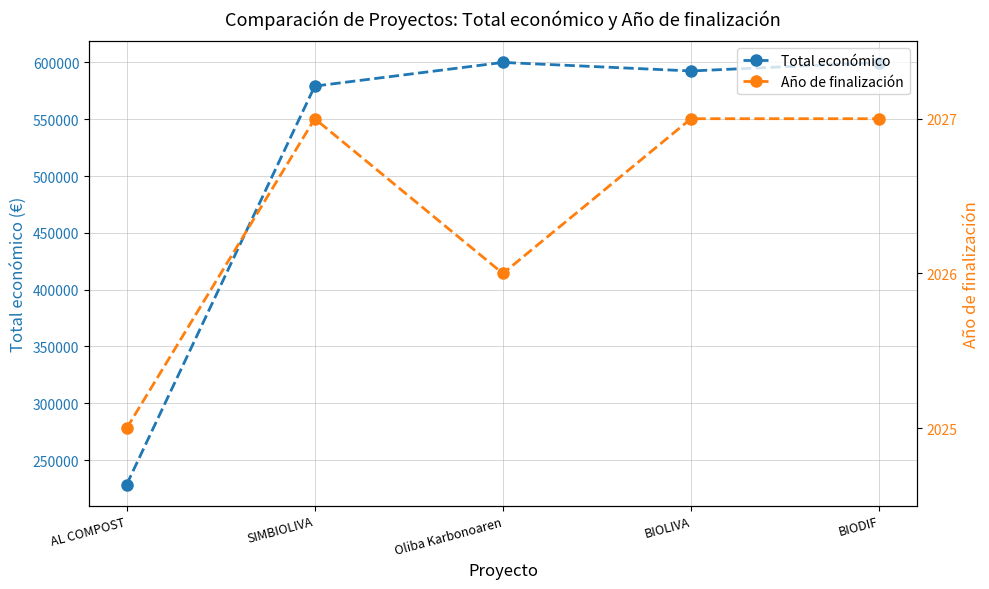

True or false: Año de finalización and Total económico cross at least once.

False